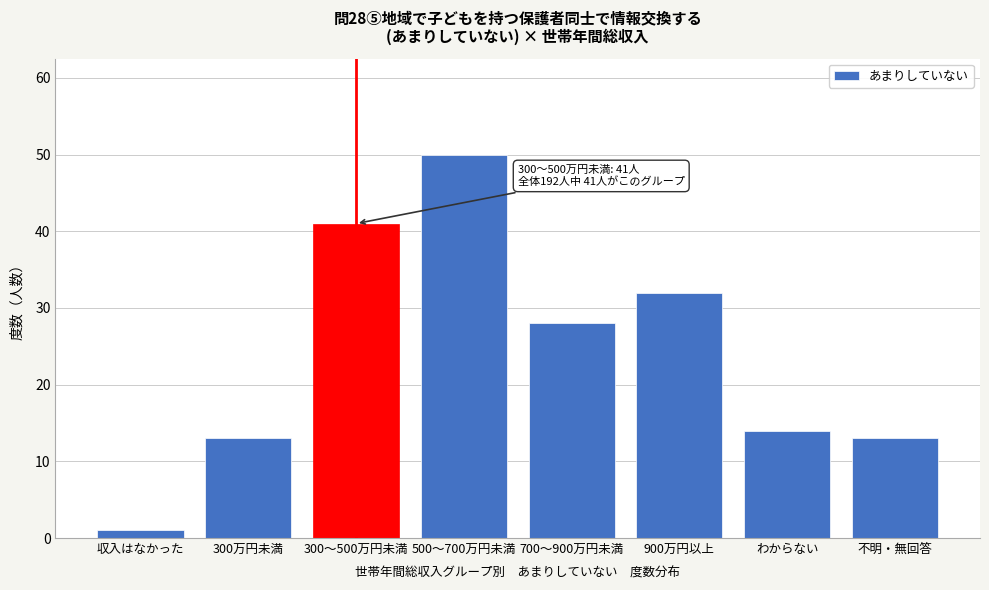

Reading left to right, transcribe all the data shown in this chart.

収入はなかった=1	300万円未満=13	300～500万円未満=41	500～700万円未満=50	700～900万円未満=28	900万円以上=32	わからない=14	不明・無回答=13